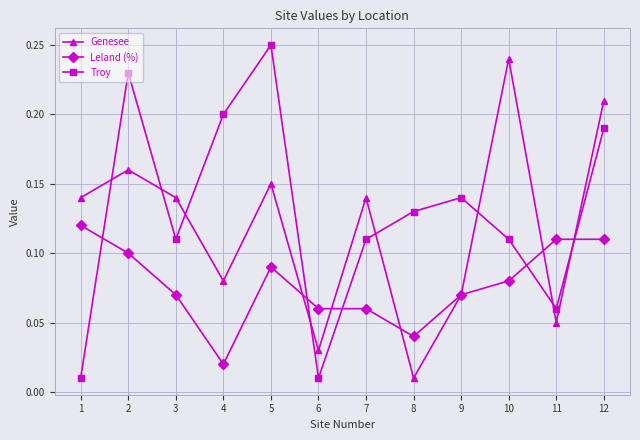

What is the total value across all series at 5?

0.5